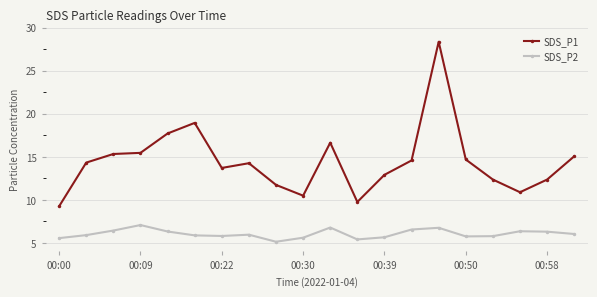

Which series has the largest total across all categories?

SDS_P1